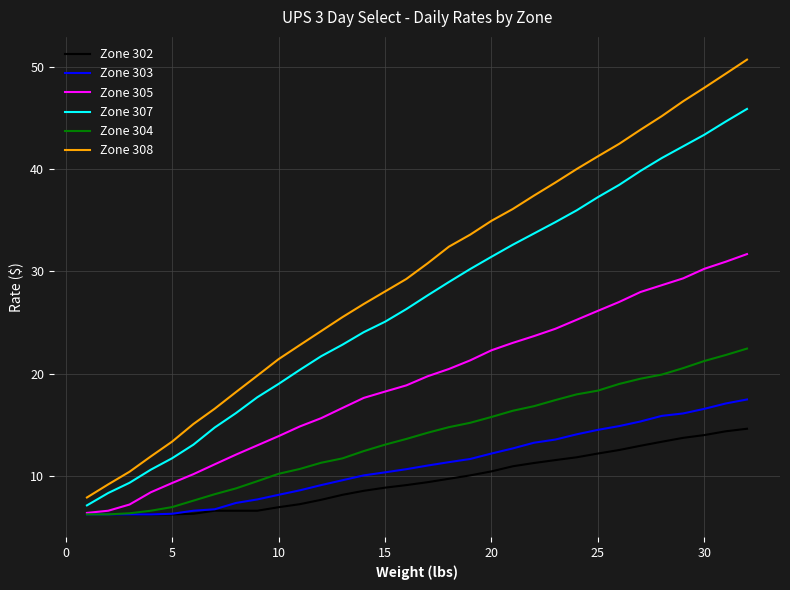

Does the chart display data point markers on the line(s)?

No